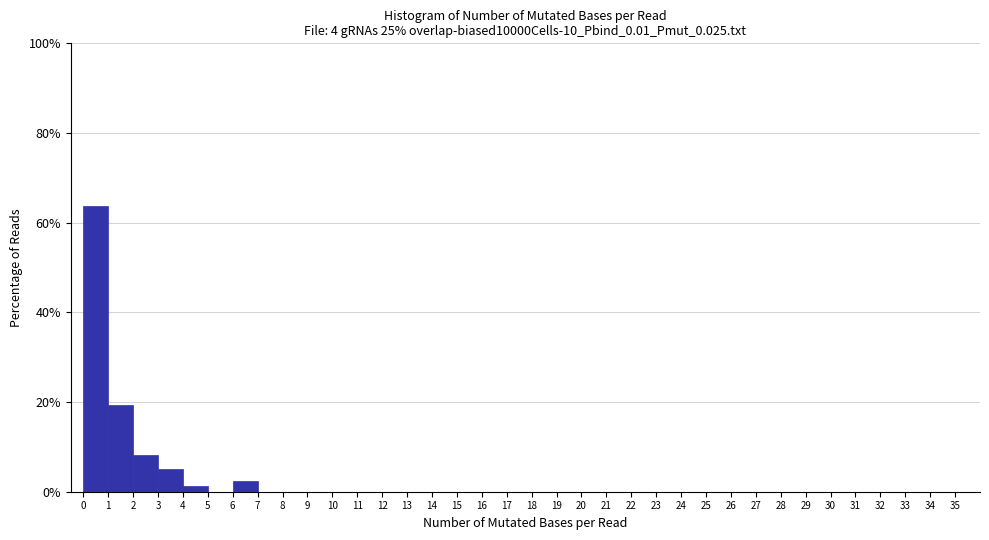

Reading left to right, list every bar in this chart as the range it spans on the x-axis followed by its height. The values are not printed on the chart, so give them approximately, as read against the axis.

0 to 1: 64
1 to 2: 20
2 to 3: 8
3 to 4: 6
4 to 5: under 2
5 to 6: 0
6 to 7: 2
7 to 8: 0
8 to 9: 0
9 to 10: 0
10 to 11: 0
11 to 12: 0
12 to 13: 0
13 to 14: 0
14 to 15: 0
15 to 16: 0
16 to 17: 0
17 to 18: 0
18 to 19: 0
19 to 20: 0
20 to 21: 0
21 to 22: 0
22 to 23: 0
23 to 24: 0
24 to 25: 0
25 to 26: 0
26 to 27: 0
27 to 28: 0
28 to 29: 0
29 to 30: 0
30 to 31: 0
31 to 32: 0
32 to 33: 0
33 to 34: 0
34 to 35: 0
35 to 36: 0